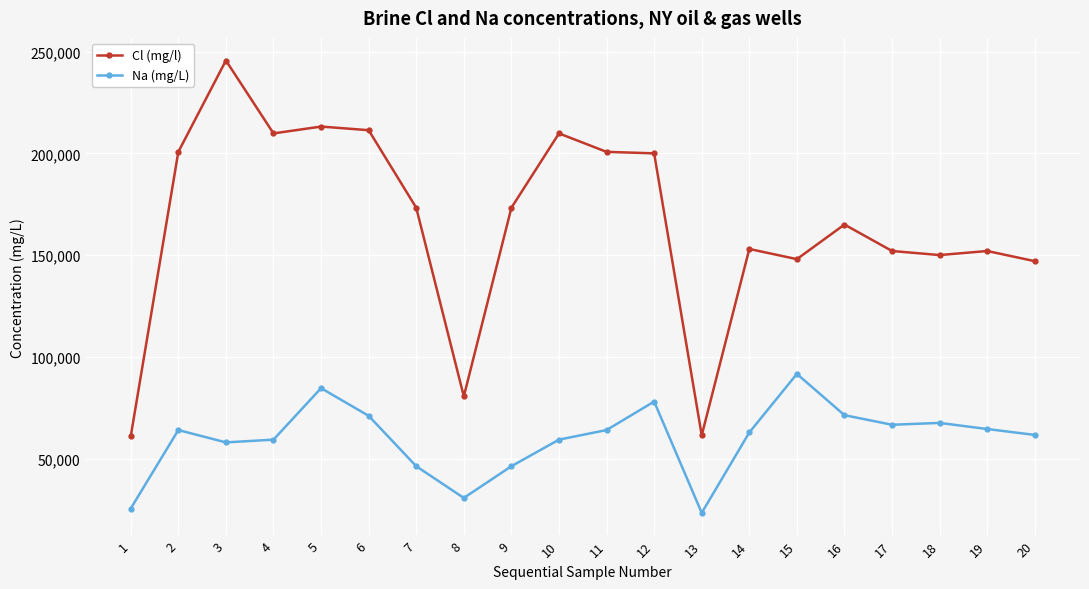

True or false: Cl (mg/l) has more than 2 points higher than both neighbors.

True